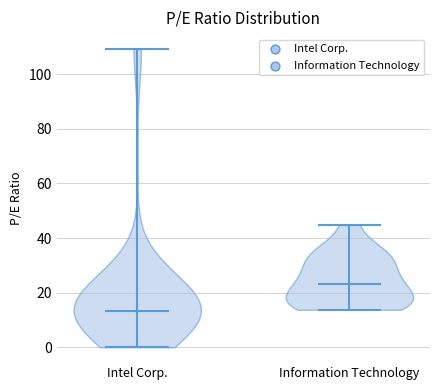

Reading left to right, read every violin against the y-axis: where its median line is, and the lowest and highest points it reaches. The values are not printed on the chart, so give them approximately, as read against the axis.

Intel Corp.: median line 14, lowest point 0, highest point 110
Information Technology: median line 24, lowest point 14, highest point 44